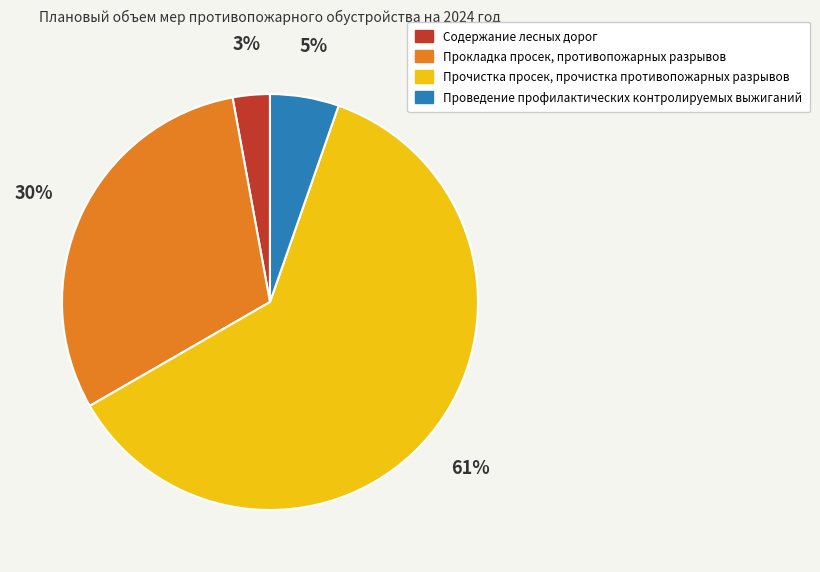

To the nearest percent, what is the average slice percentage?

25%